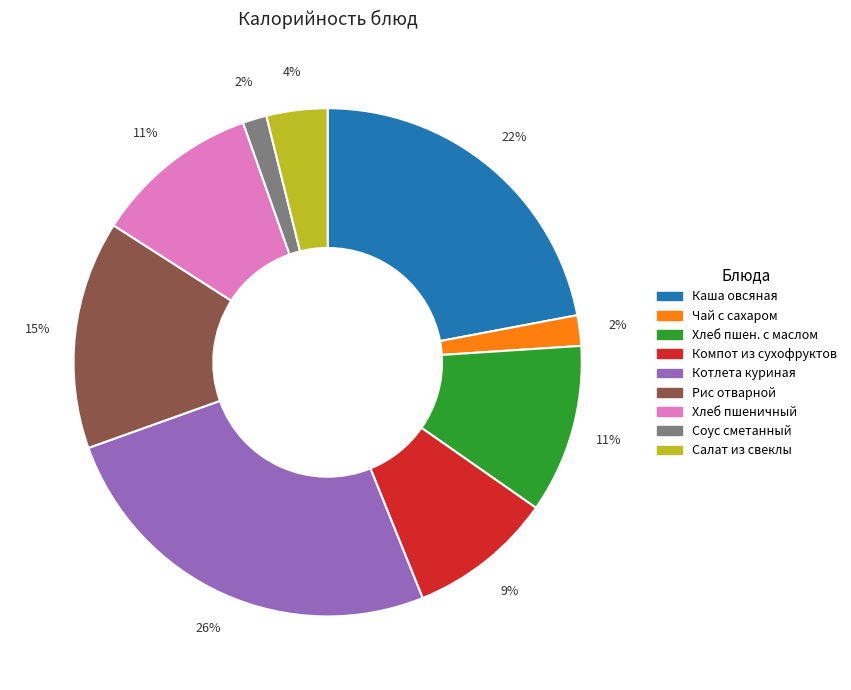

Does any single category account for the majority?

No